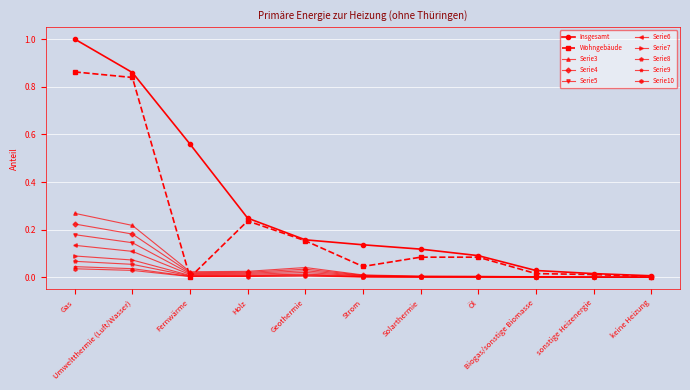

Count the number of categories in the chart.

11